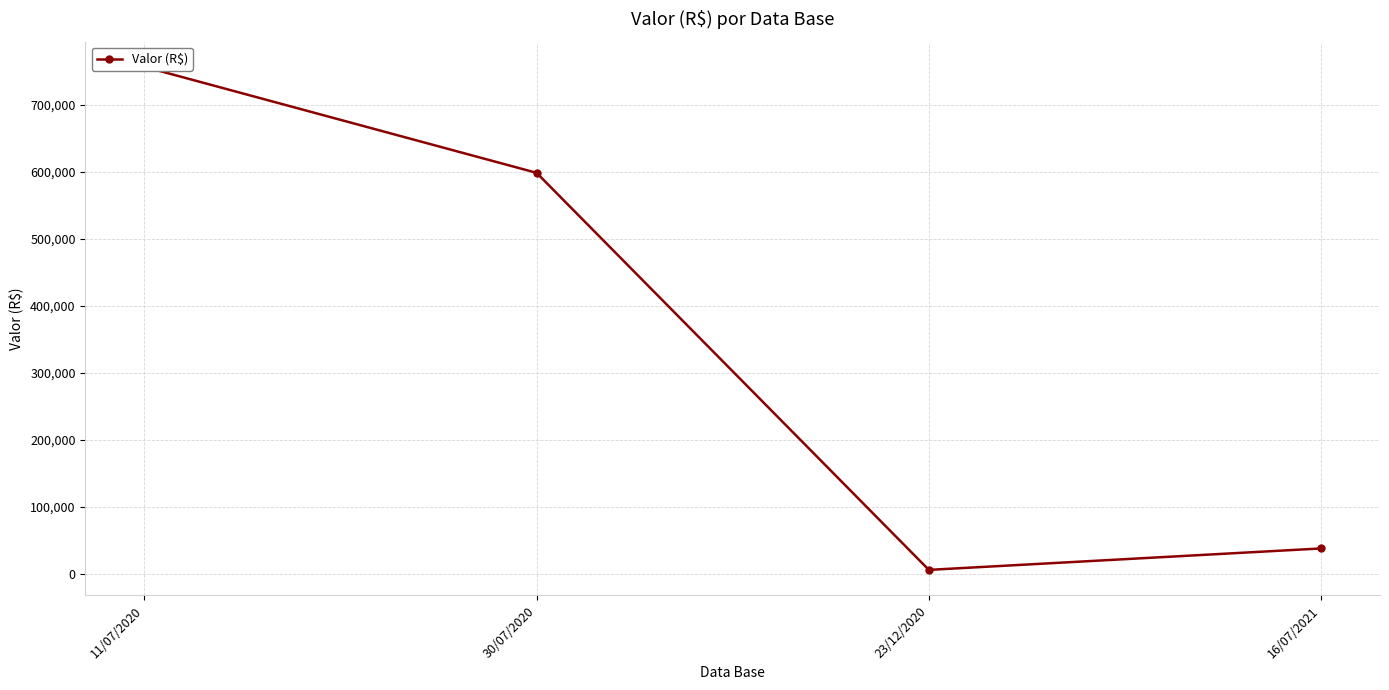

What is the change in value from 30/07/2020 to 23/12/2020?

-592341.2